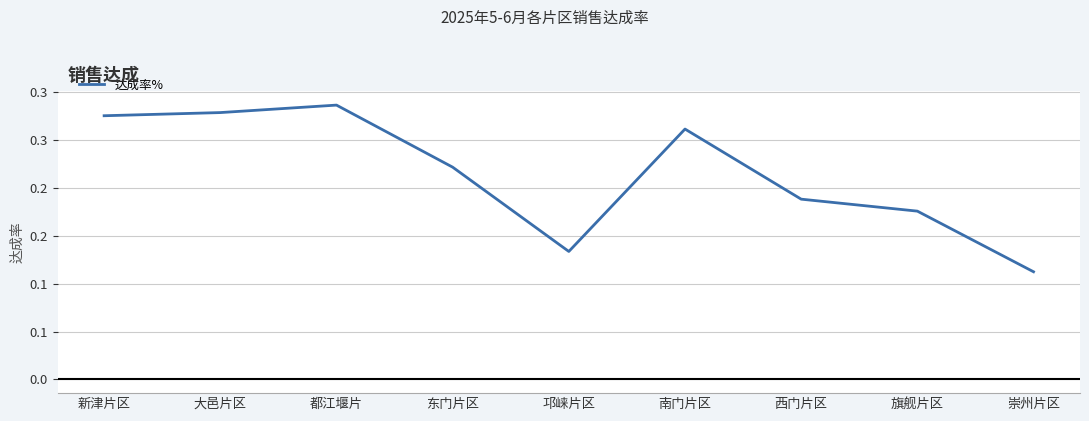

Where is the data nearest to the value 0?

崇州片区